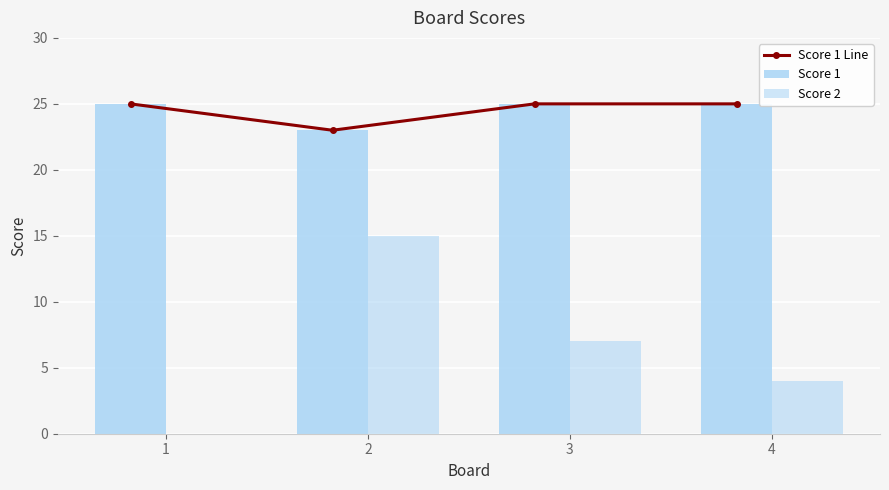

What is the maximum value shown in the chart?

25